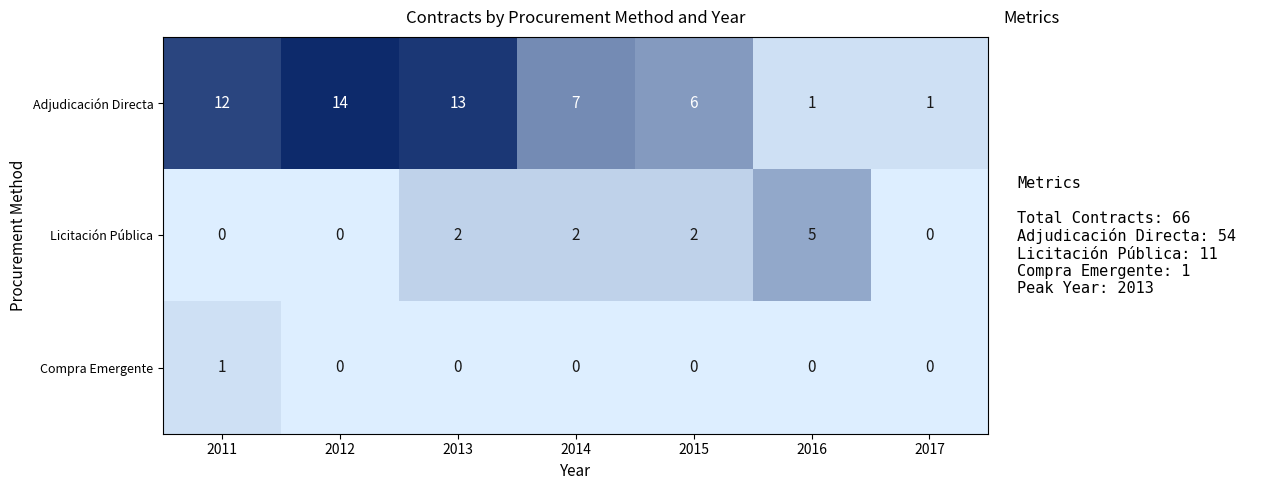

Reading left to right, what are all the values shown in this chart?

Adjudicación Directa: 12	14	13	7	6	1	1
Licitación Pública: 0	0	2	2	2	5	0
Compra Emergente: 1	0	0	0	0	0	0